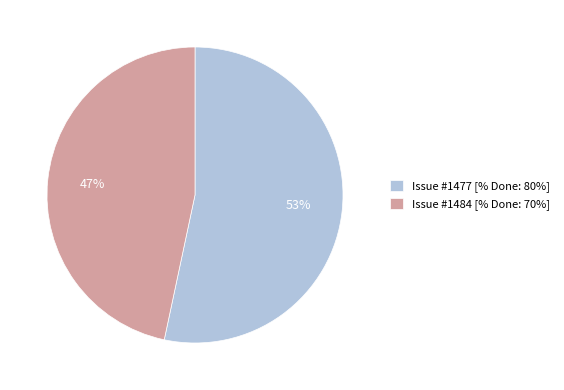

To the nearest percent, what is the average slice percentage?

50%